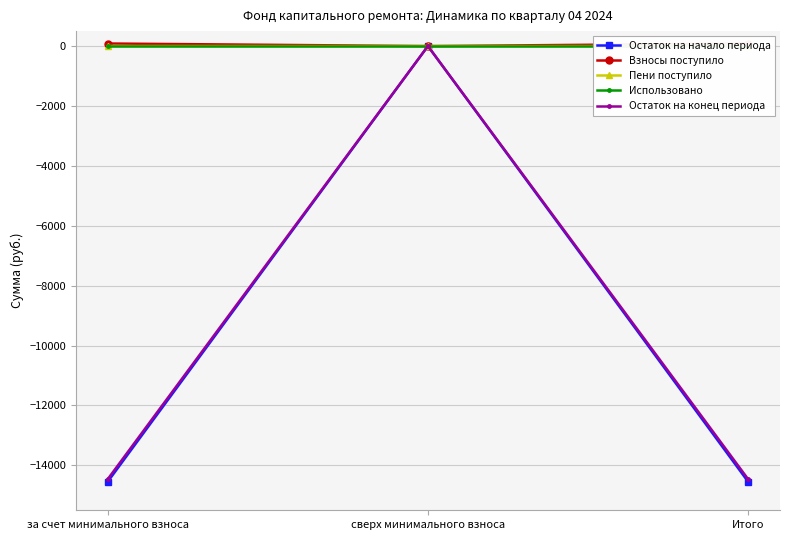

At how many categories does at least one series exceed -9957?

3